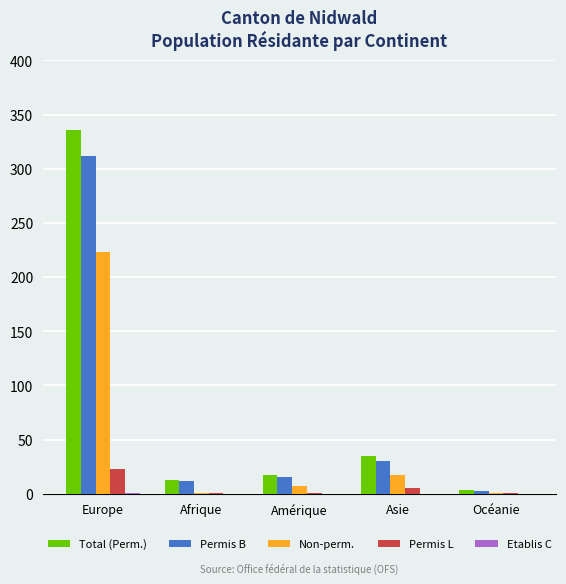

At which category does the chart reach its peak across all series?

Europe